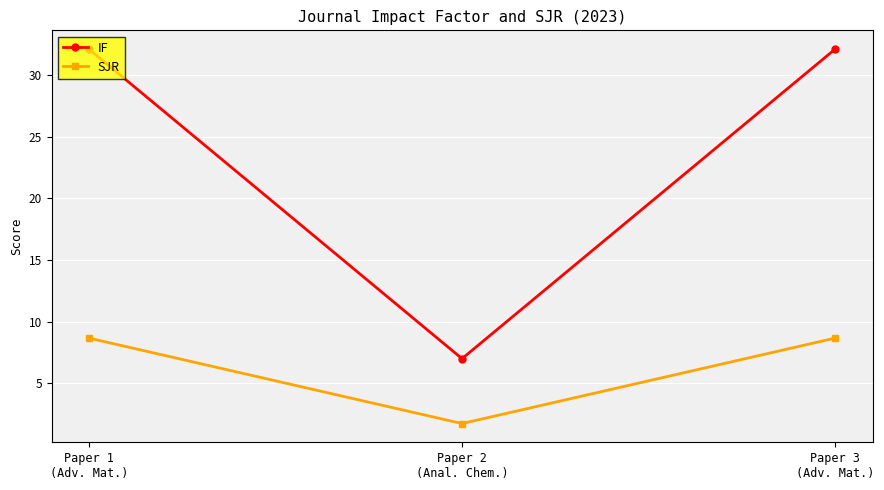

At which label does SJR first exceed 8?

Paper 1
(Adv. Mat.)